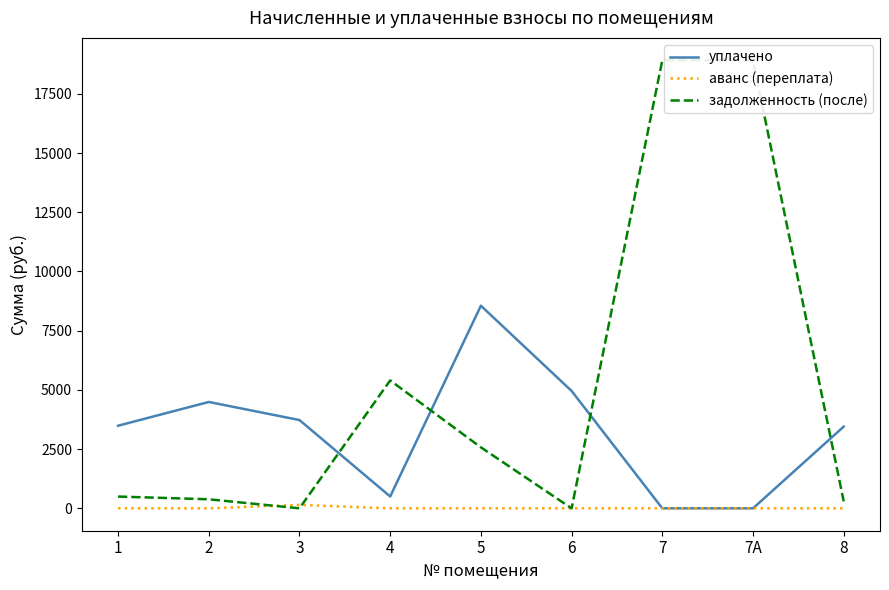

What is the difference between the highest and lowest values at 7?

18918.4